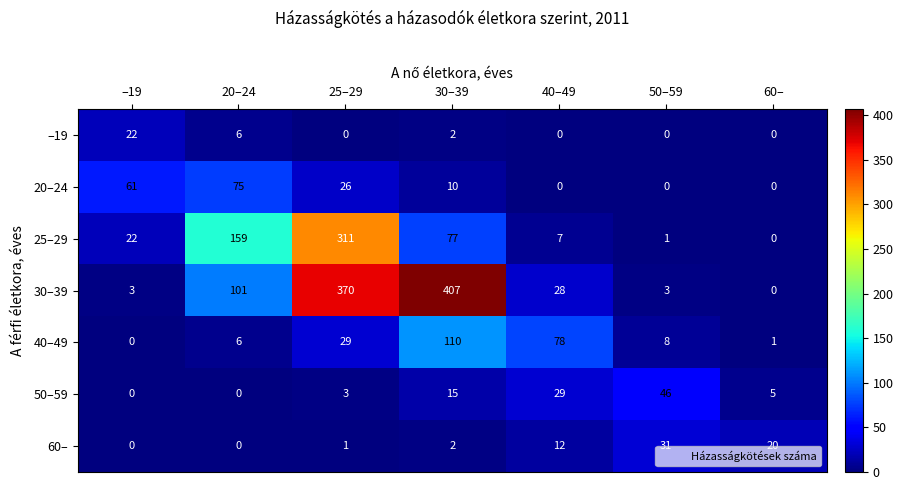

Rank the series by their maximum value, from highest to lowest.

30–39, 25–29, 40–49, 20–24, 50–59, 60–, –19